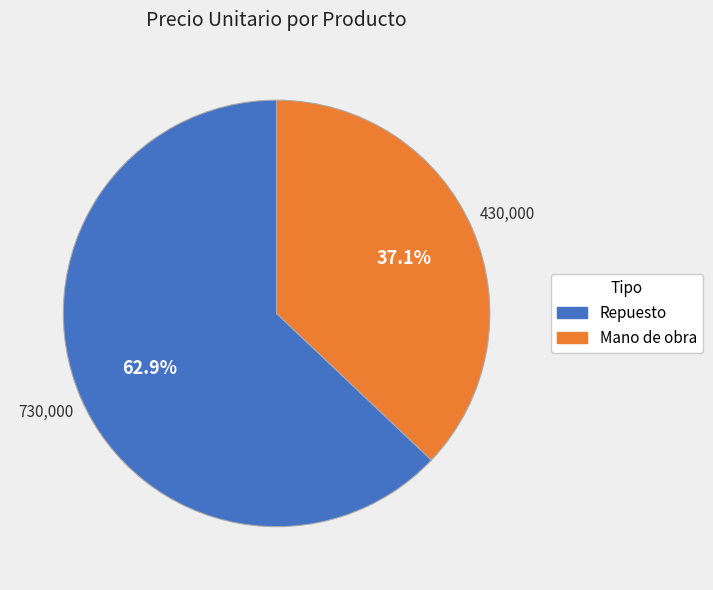

Does any single category account for the majority?

Yes